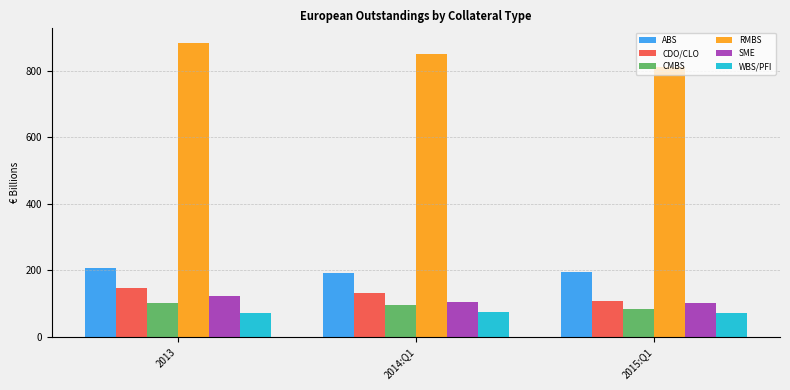

What is the total value across all series at 2015:Q1?

1371.3